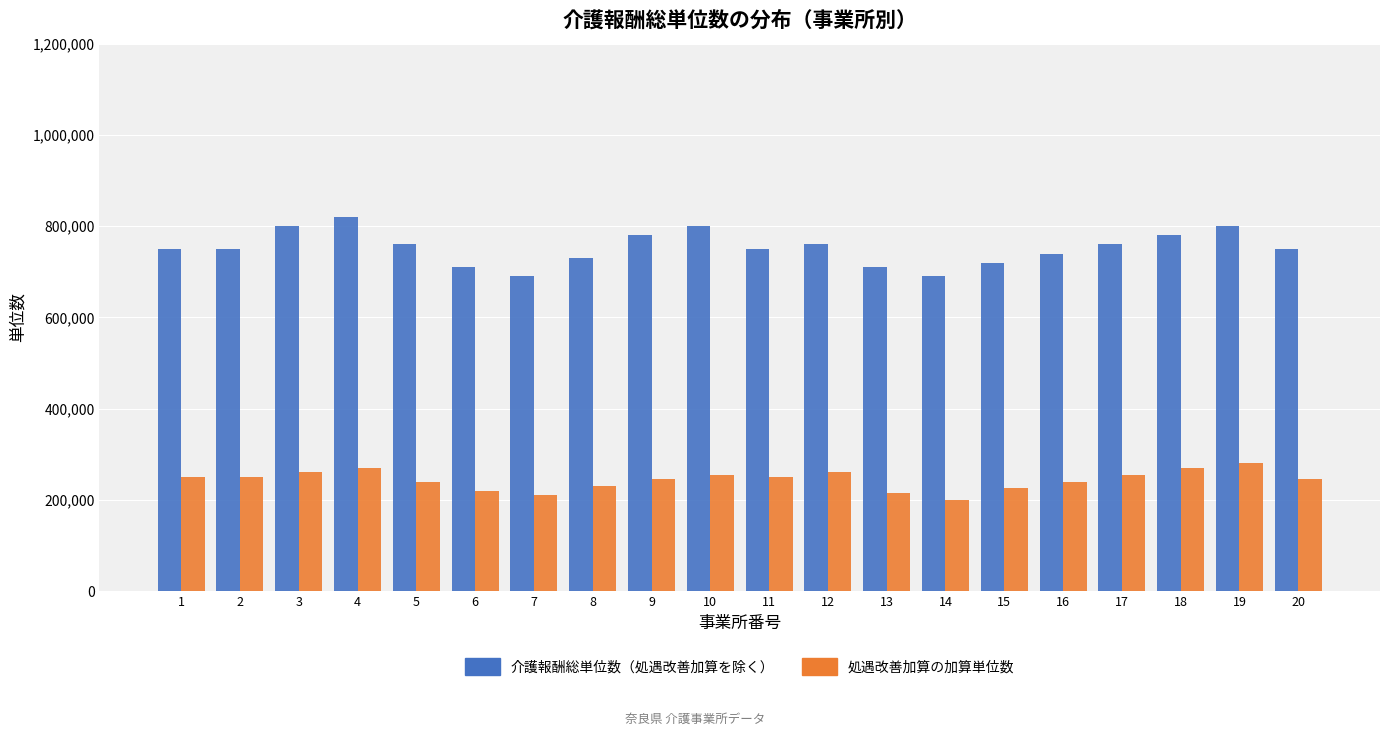

What is the total value across all series at 13?

925000